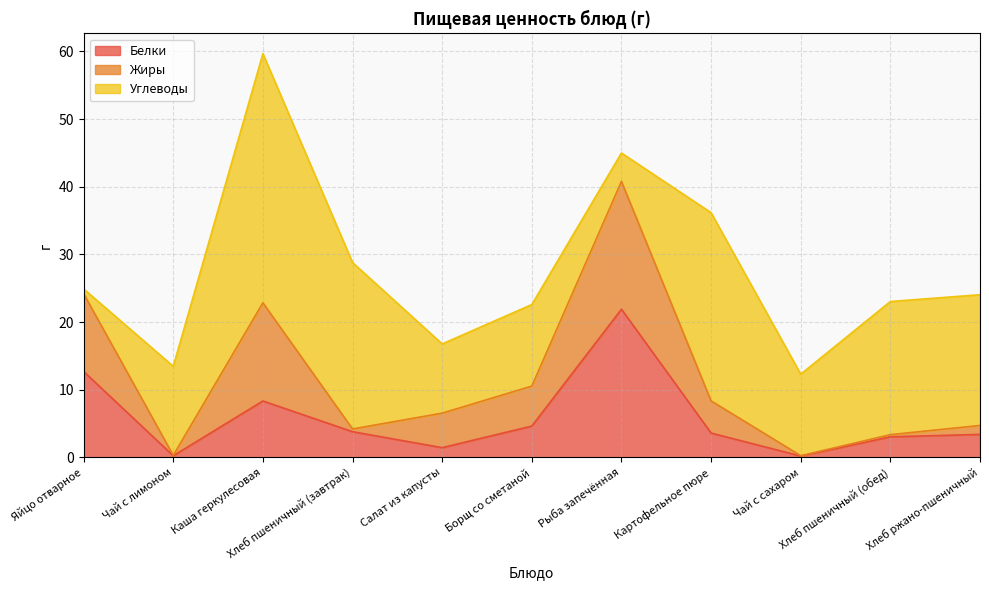

True or false: Белки has a value of 6.1 at Картофельное пюре.

False